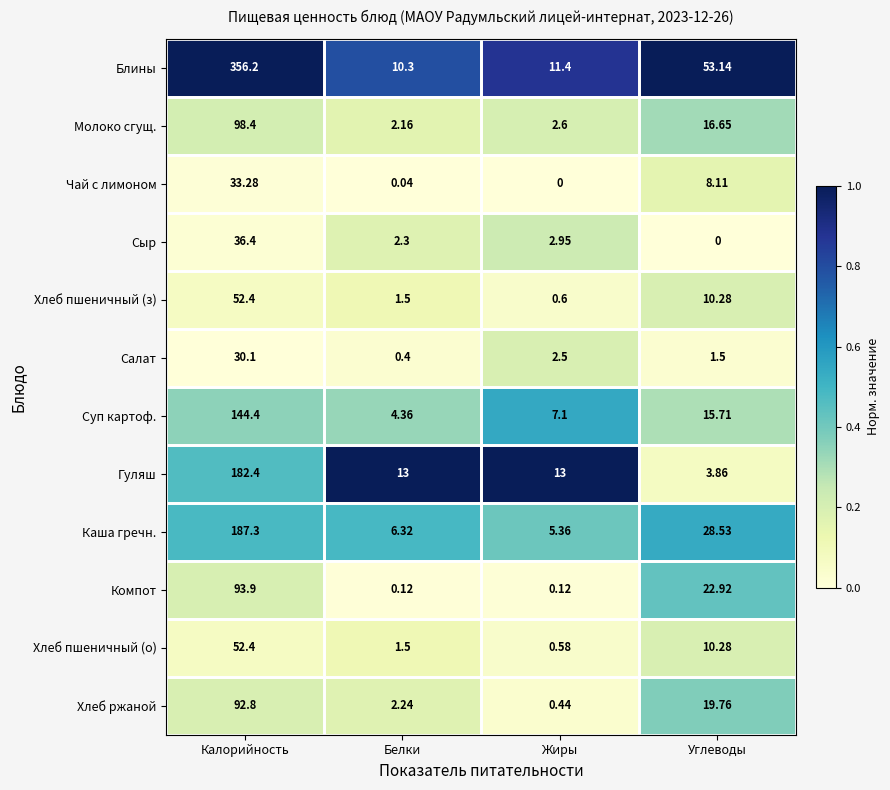

At which label does Хлеб ржаной reach its minimum?

Жиры